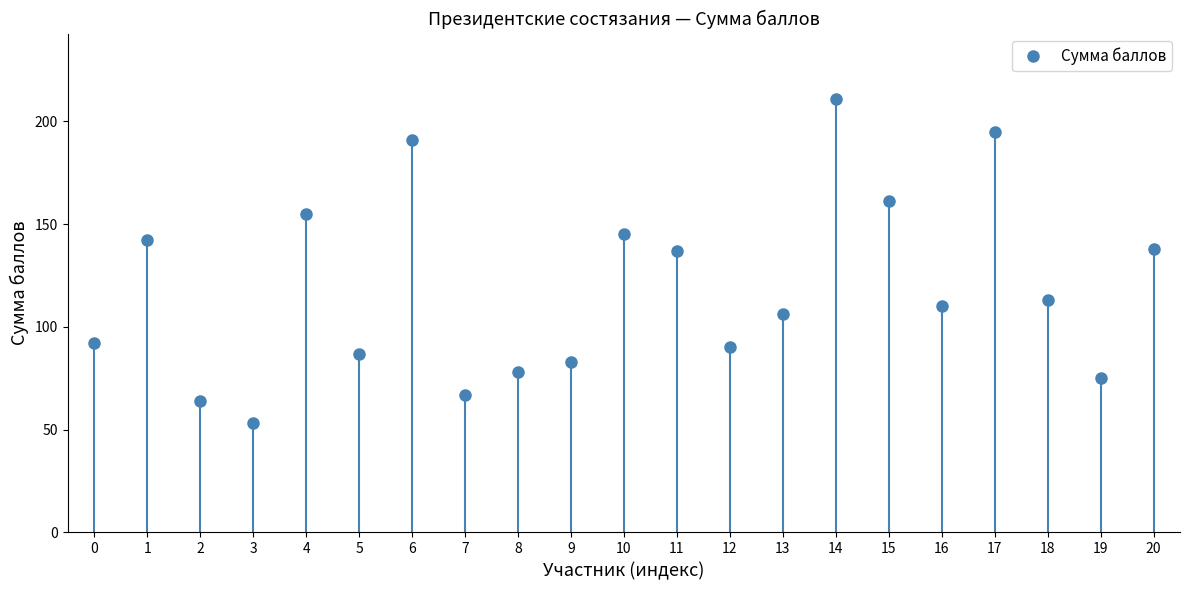

How many lines are shown in the chart?

1